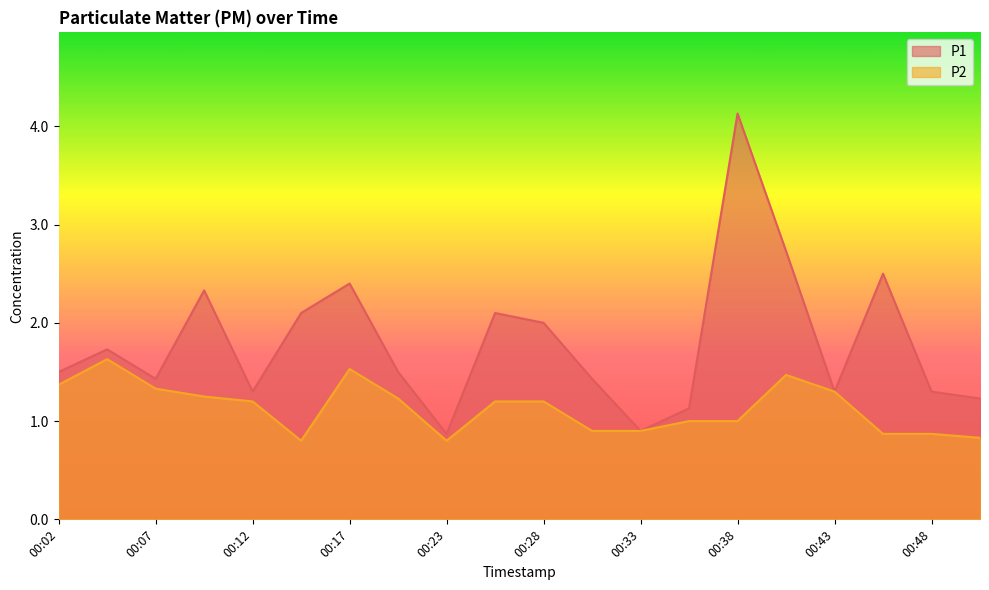

Reading left to right, list all the values displayed in this chart.

P1: 00:02=1.5	00:04=1.7	00:07=1.4	00:10=2.3	00:12=1.3	00:15=2.1	00:17=2.4	00:20=1.5	00:23=0.9	00:25=2.1	00:28=2.0	00:30=1.4	00:33=0.9	00:35=1.1	00:38=4.1	00:40=2.7	00:43=1.3	00:46=2.5	00:48=1.3	00:51=1.2
P2: 00:02=1.4	00:04=1.6	00:07=1.3	00:10=1.2	00:12=1.2	00:15=0.8	00:17=1.5	00:20=1.2	00:23=0.8	00:25=1.2	00:28=1.2	00:30=0.9	00:33=0.9	00:35=1.0	00:38=1.0	00:40=1.5	00:43=1.3	00:46=0.9	00:48=0.9	00:51=0.8